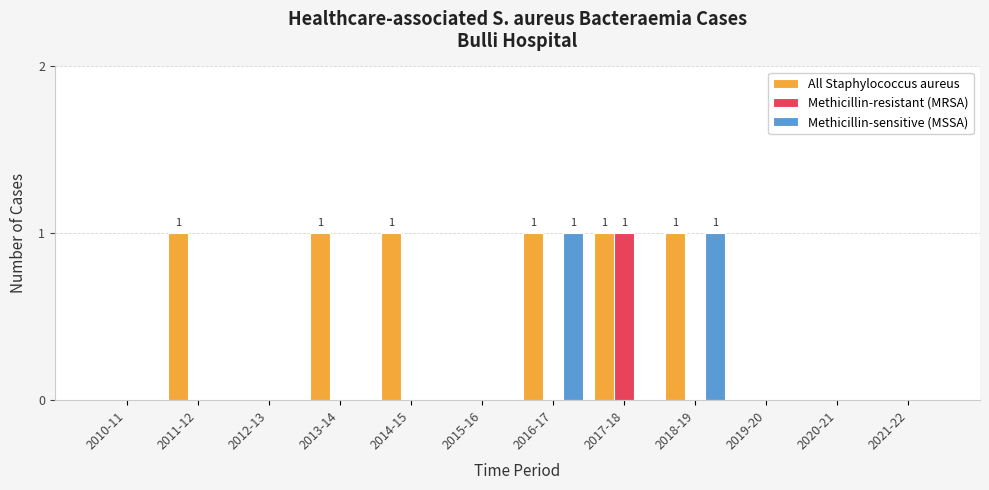

Which series has the largest total across all categories?

All Staphylococcus aureus